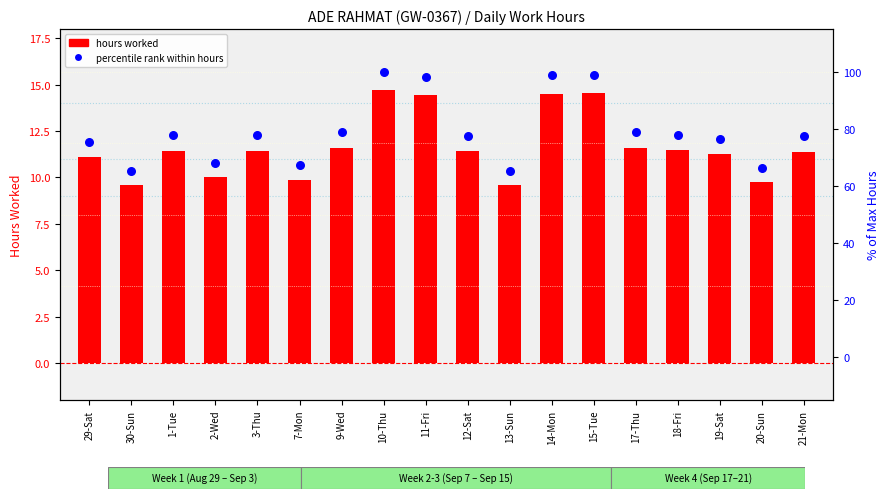

What are all the series names shown in the legend?

hours worked, percentile rank within hours